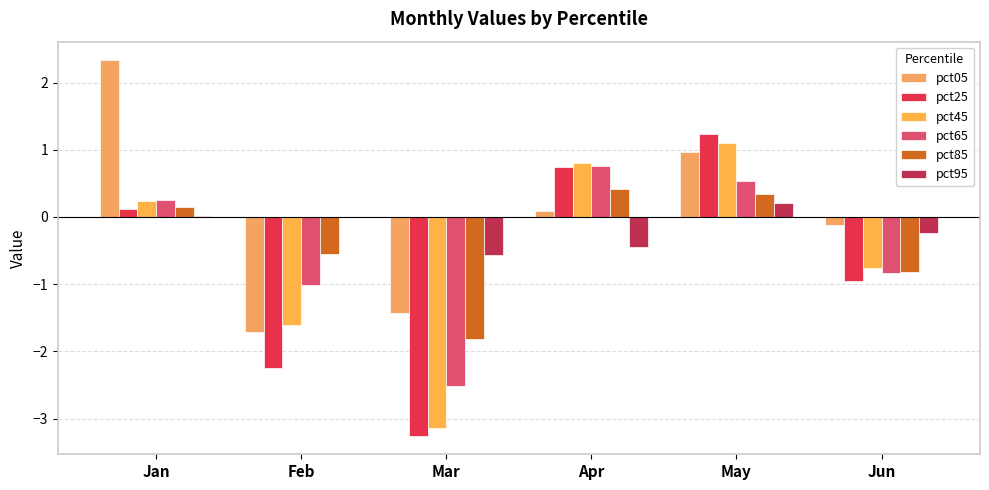

Are the bars grouped side by side (vs. stacked)?

Yes